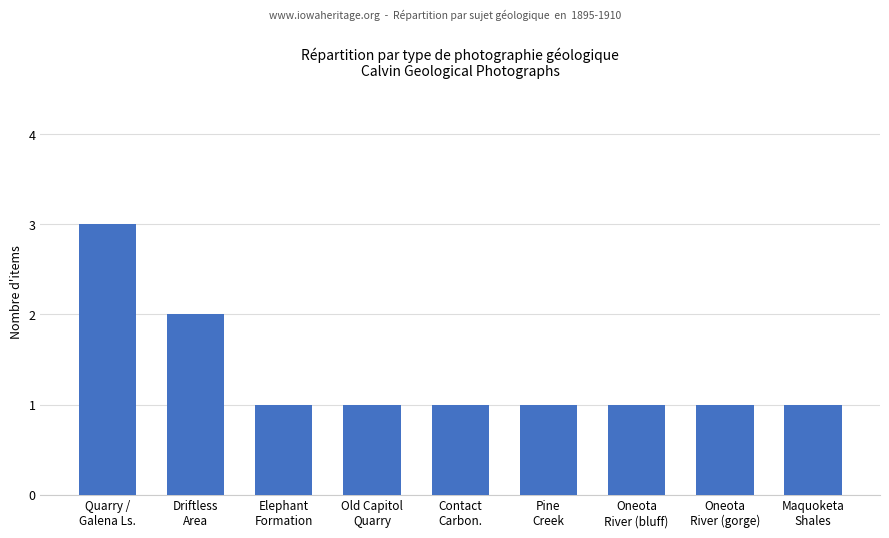

What is the value of the 1st bar from the left?

3